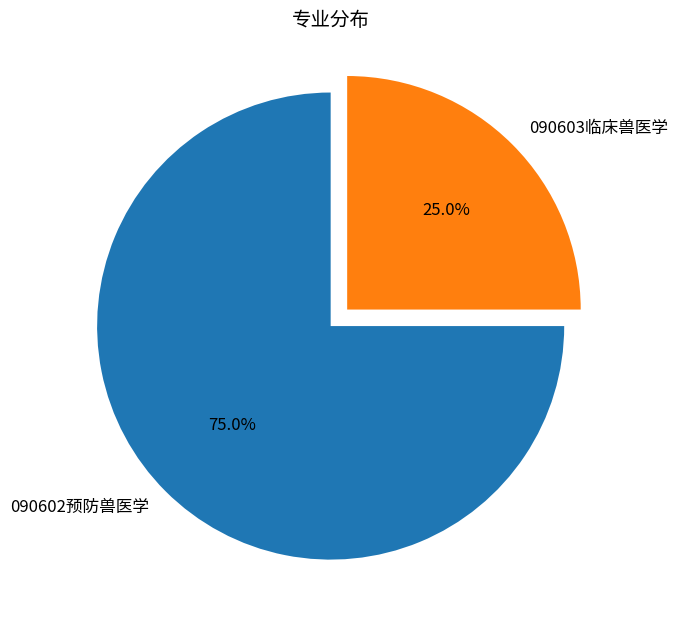

The 090603临床兽医学 slice represents 18% of the pie. True or false?

False